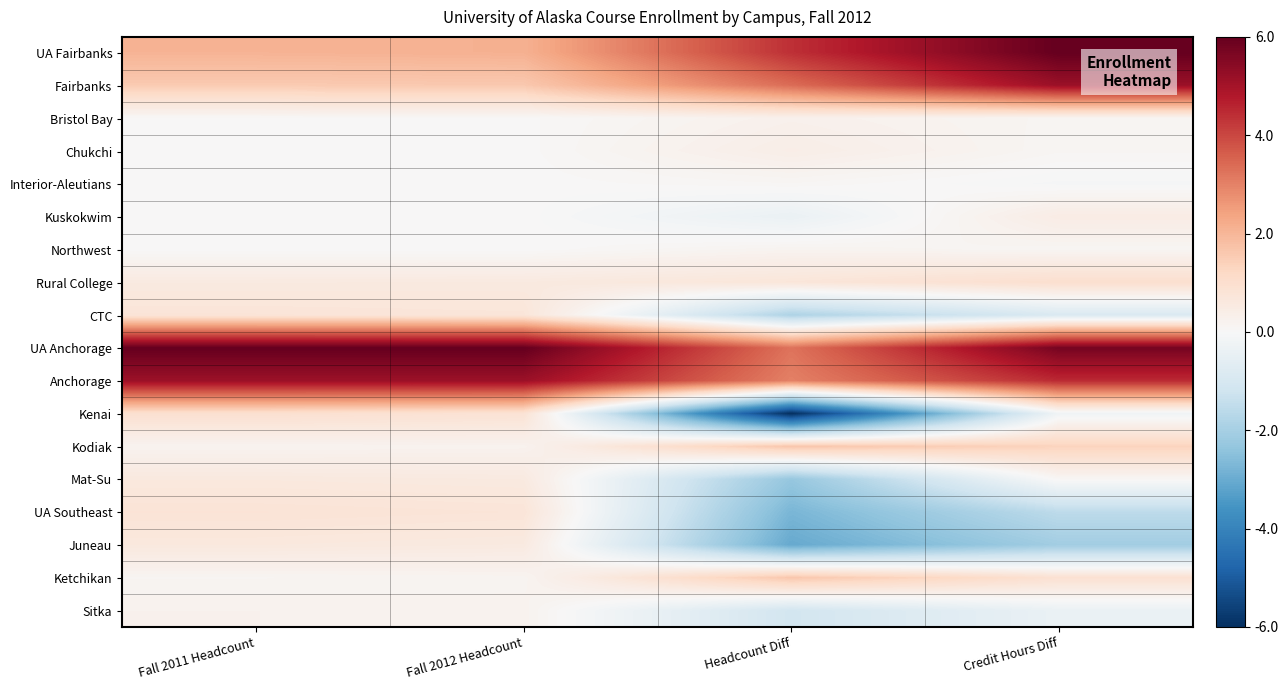

At which category is the sum across all series the highest?

Credit Hours Diff